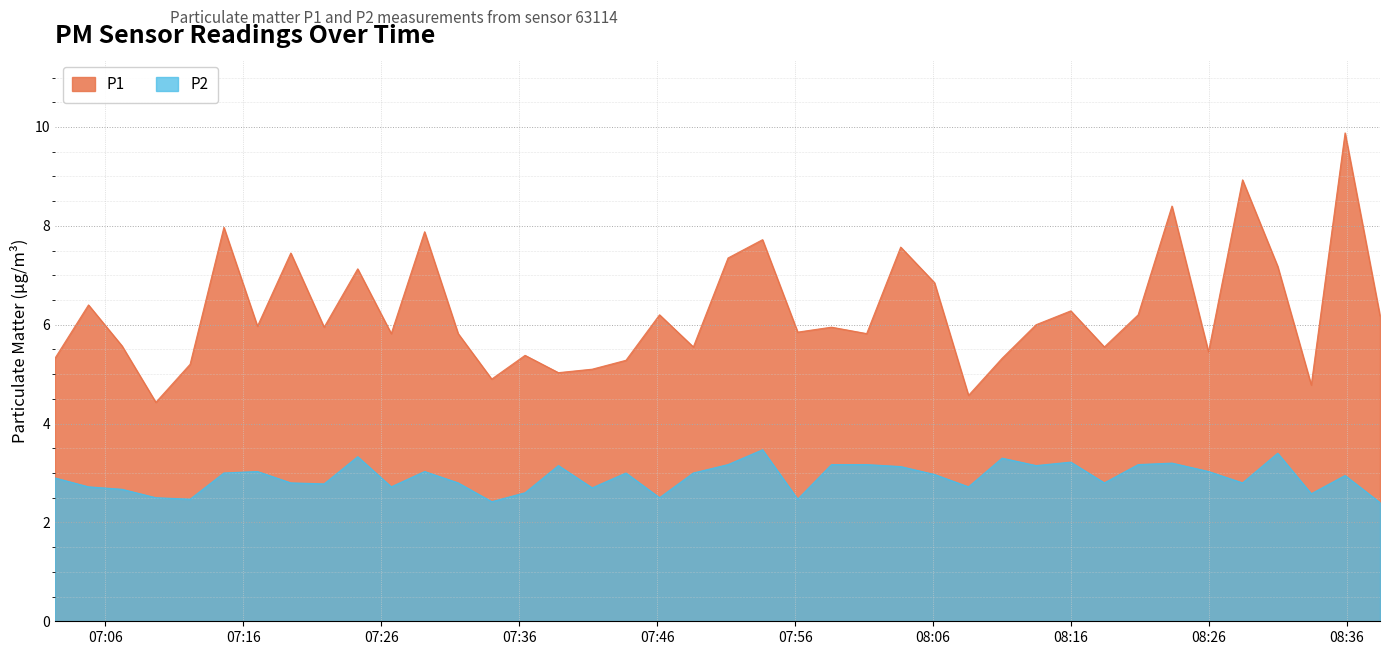

Which series has the largest range (max minus min)?

P1